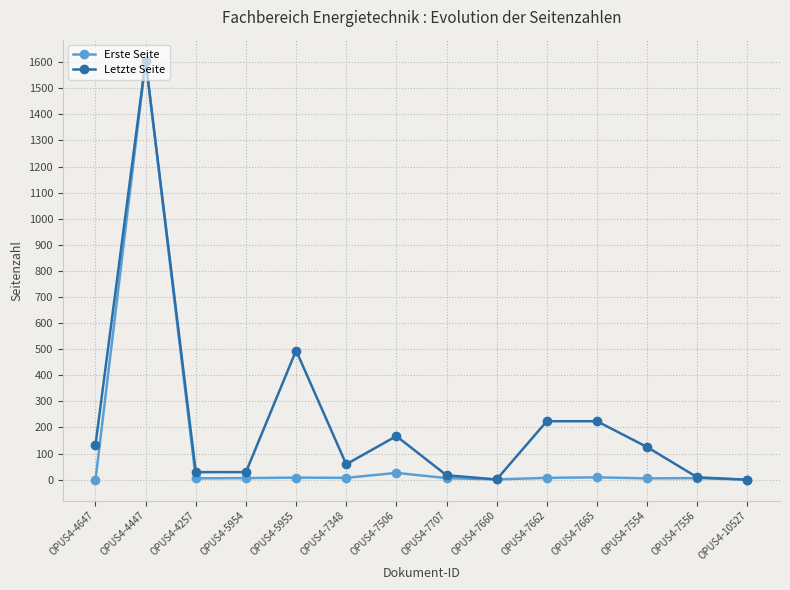

Rank the series by their average value, from highest to lowest.

Letzte Seite, Erste Seite